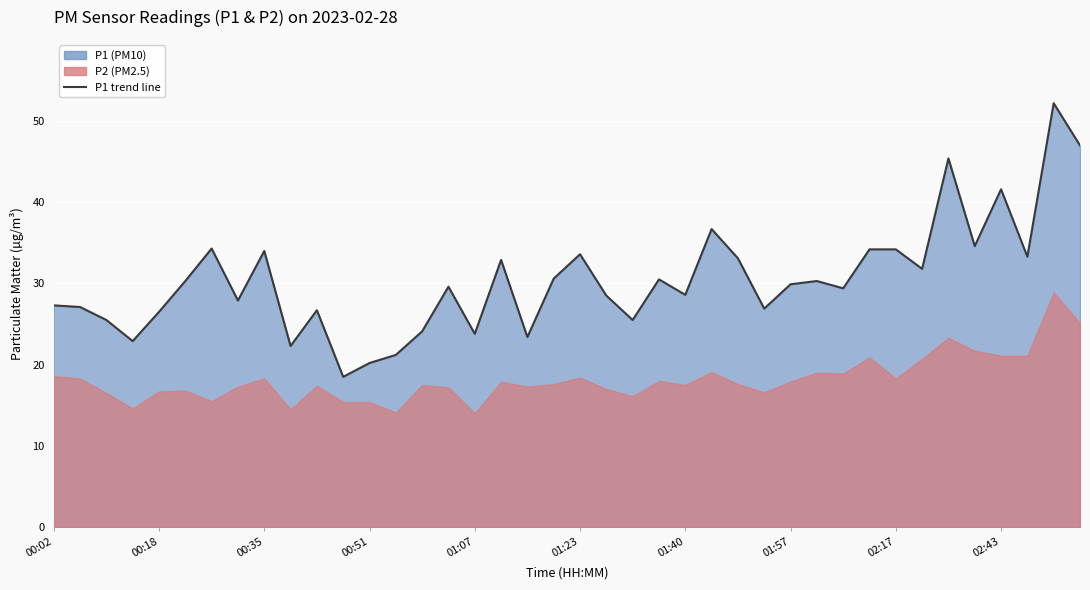

Reading left to right, extract all data points from this chart.

27.3	27.1	25.5	22.9	26.5	30.3	34.3	27.9	34.0	22.3	26.7	18.5	20.2	21.2	24.1	29.6	23.8	32.9	23.4	30.6	33.6	28.5	25.5	30.5	28.6	36.7	33.1	26.9	29.9	30.3	29.4	34.2	34.2	31.8	45.4	34.6	41.6	33.3	52.2	47.0